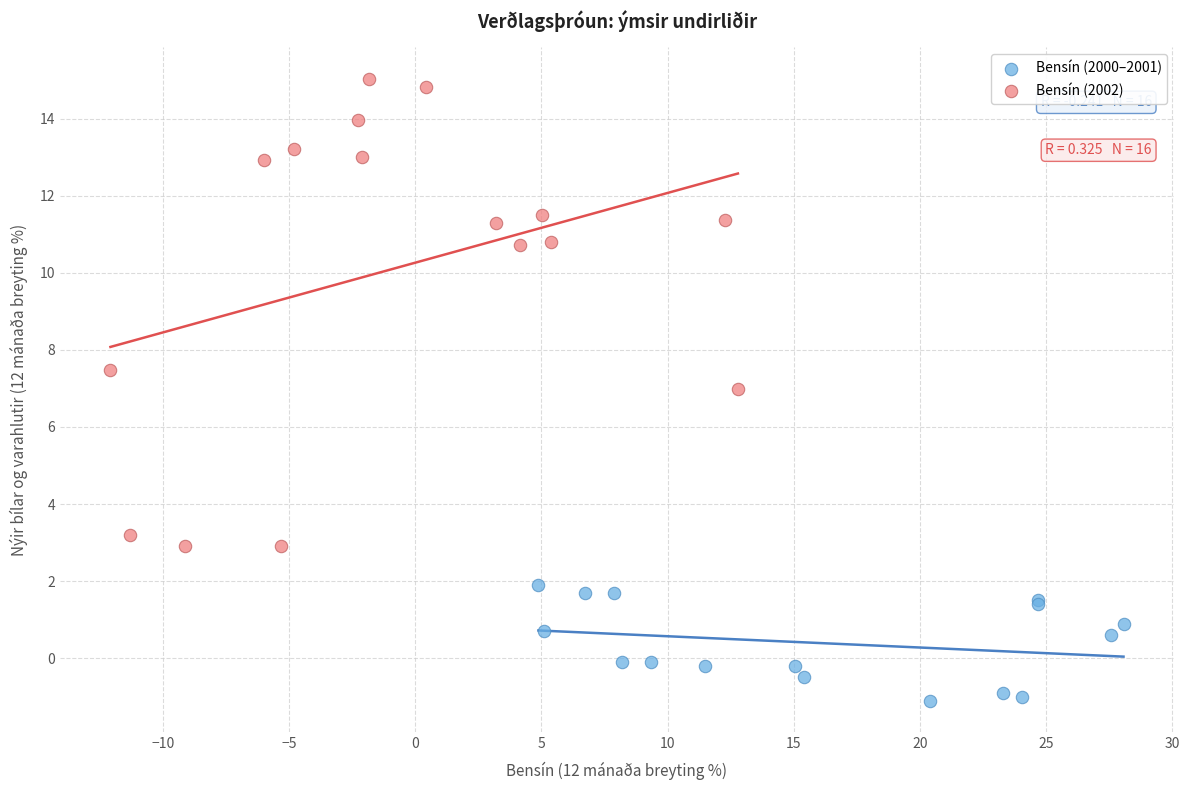

Which series reaches the maximum Y coordinate?

Bensín (2002)